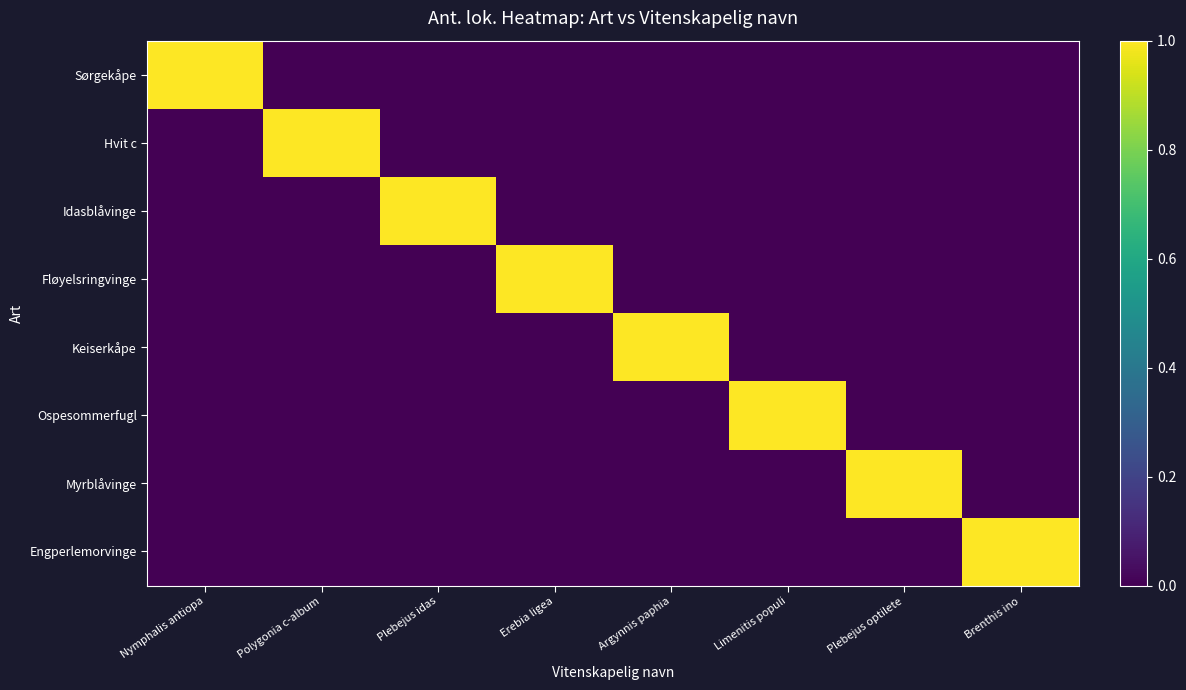

List the series in order of their peak value, highest first.

Sørgekåpe, Hvit c, Idasblåvinge, Fløyelsringvinge, Keiserkåpe, Ospesommerfugl, Myrblåvinge, Engperlemorvinge